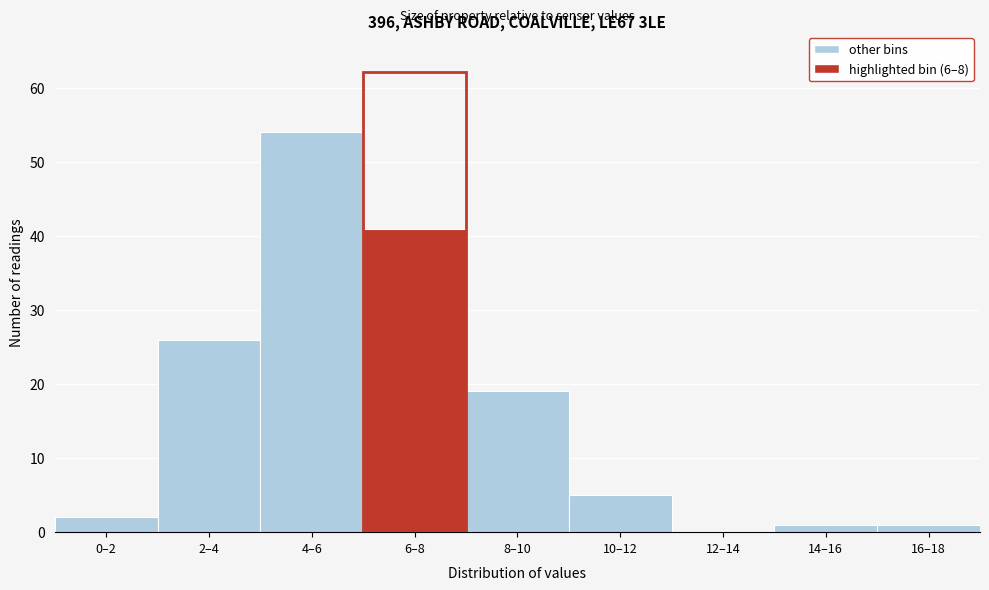

Reading left to right, list all the values displayed in this chart.

0–2=2	2–4=26	4–6=54	6–8=41	8–10=19	10–12=5	12–14=0	14–16=1	16–18=1